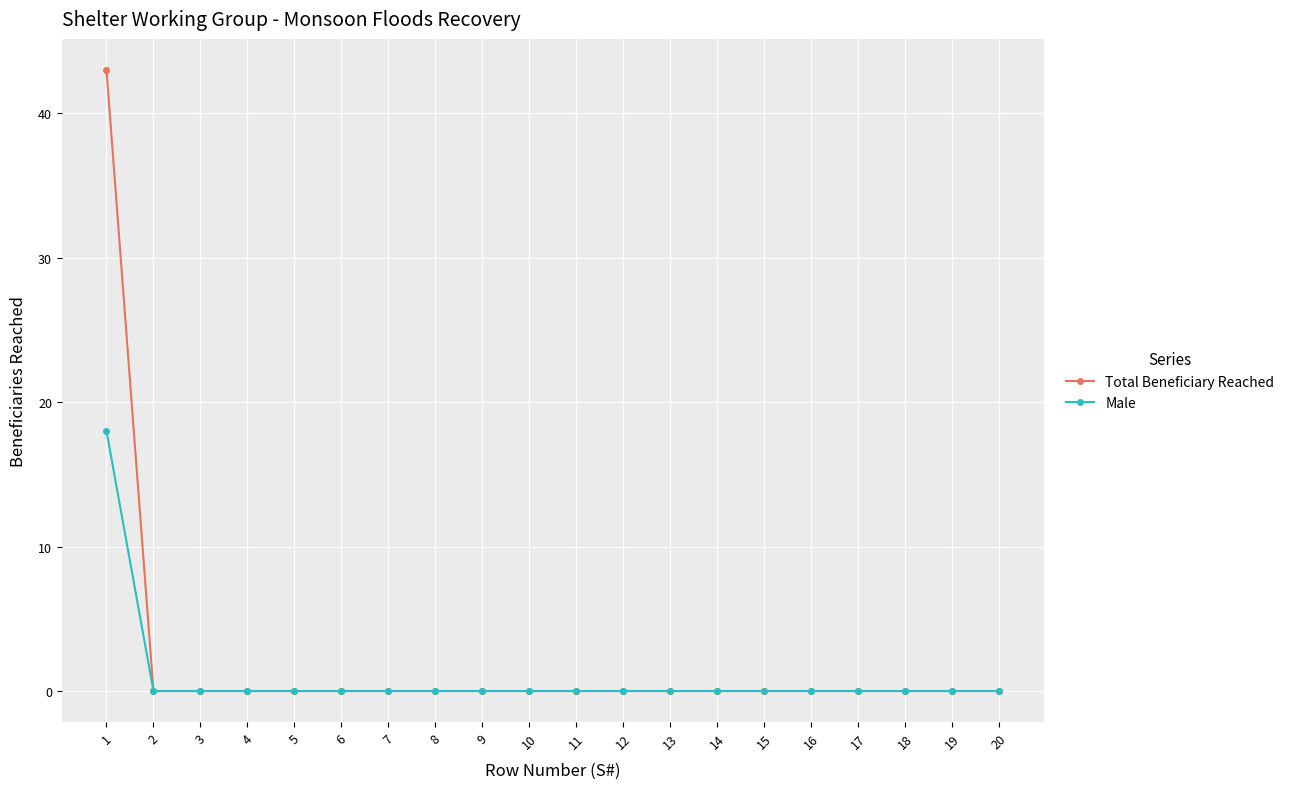

What is the greatest value displayed?

43